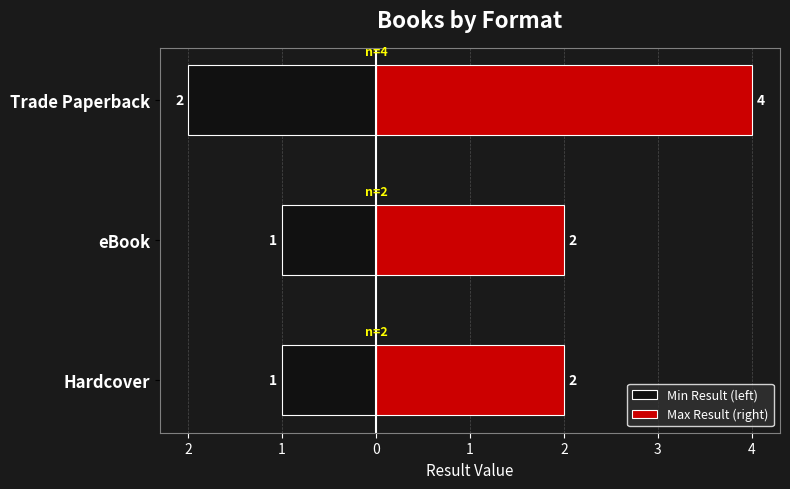

How many Min Result (left) values are between -2 and -1?

3